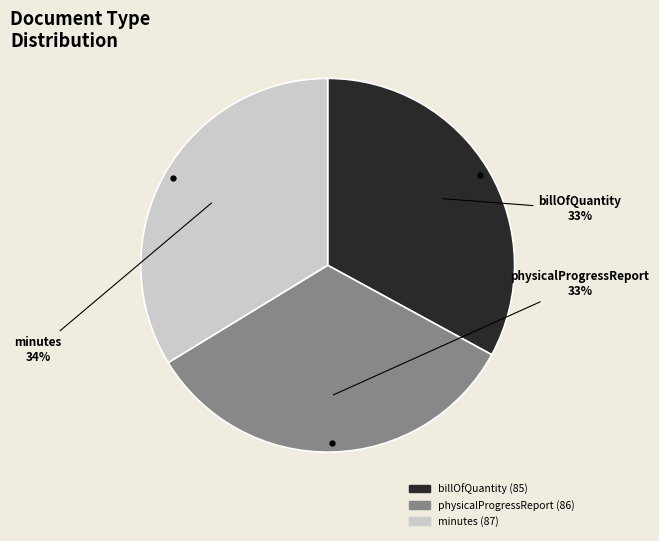

Combined, do minutes and physicalProgressReport account for over 50%?

Yes